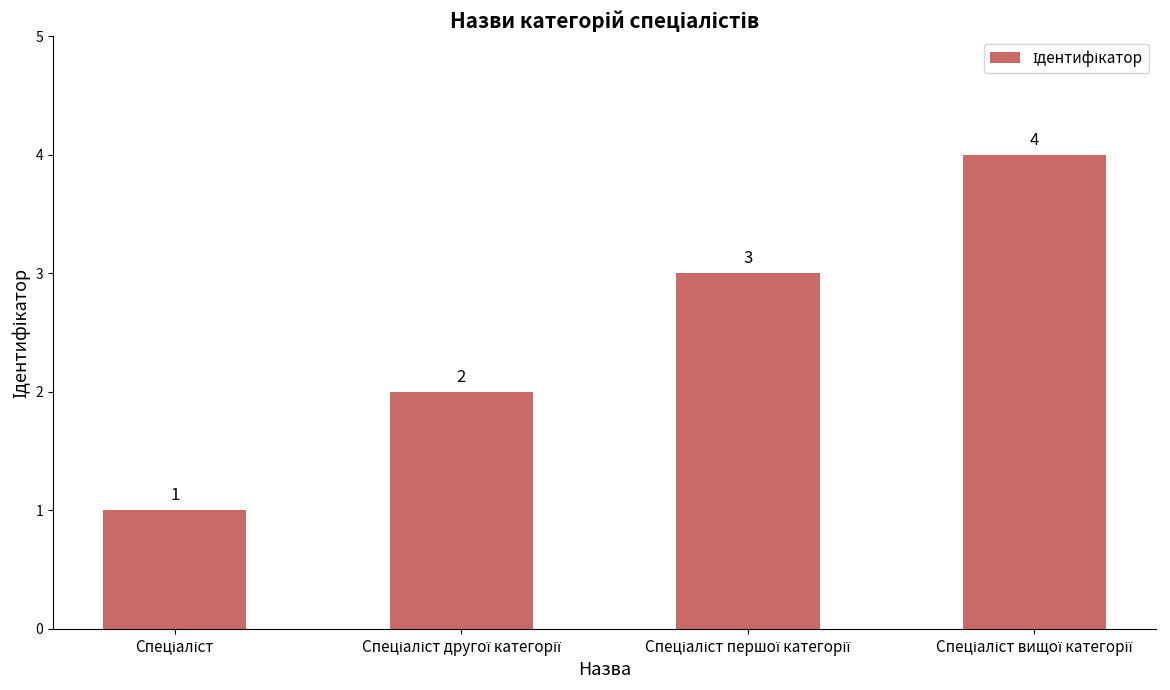

Does the chart contain stacked bars?

No